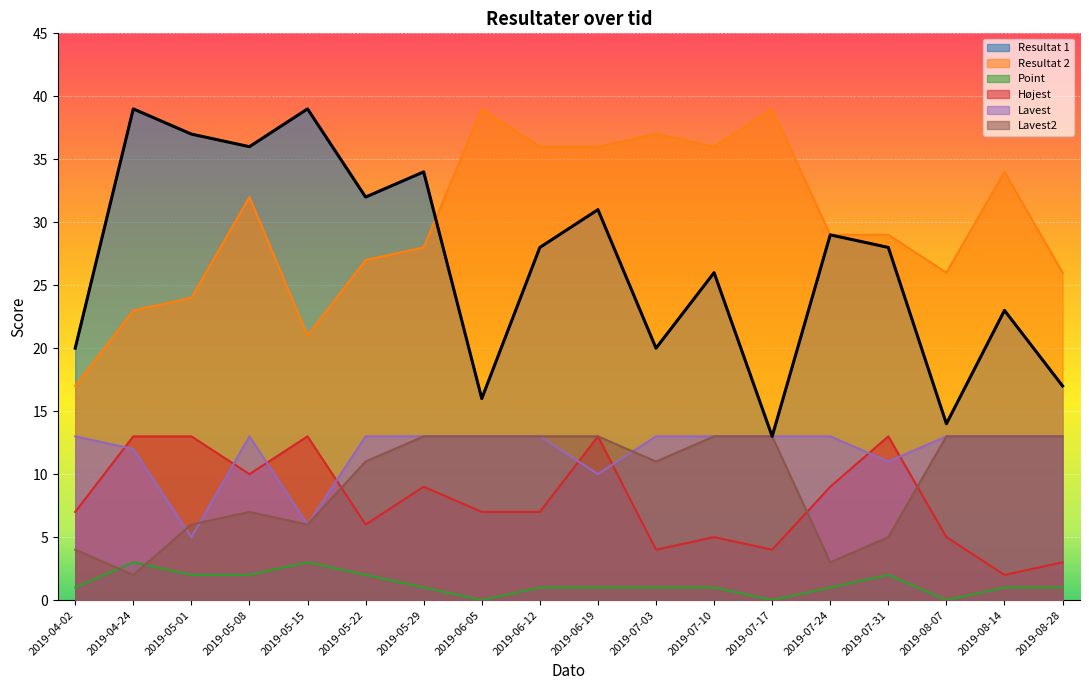

True or false: Resultat 2 and Lavest intersect in this chart.

False